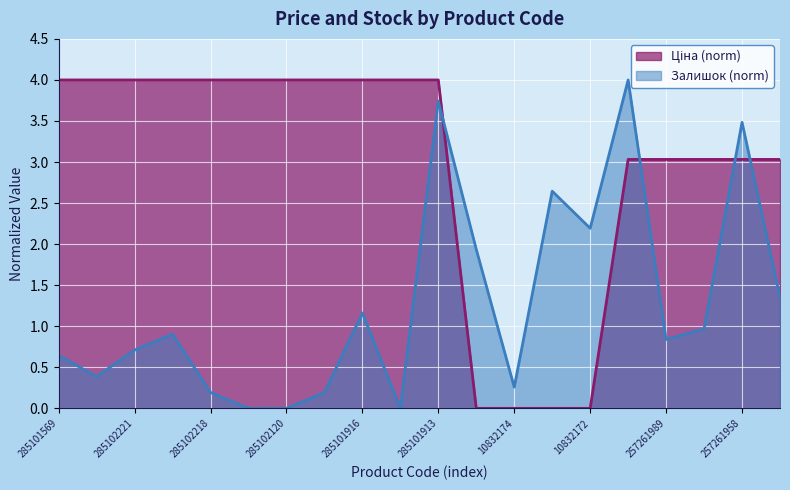

True or false: Ціна has a value of 3.0 at 257261959.

True